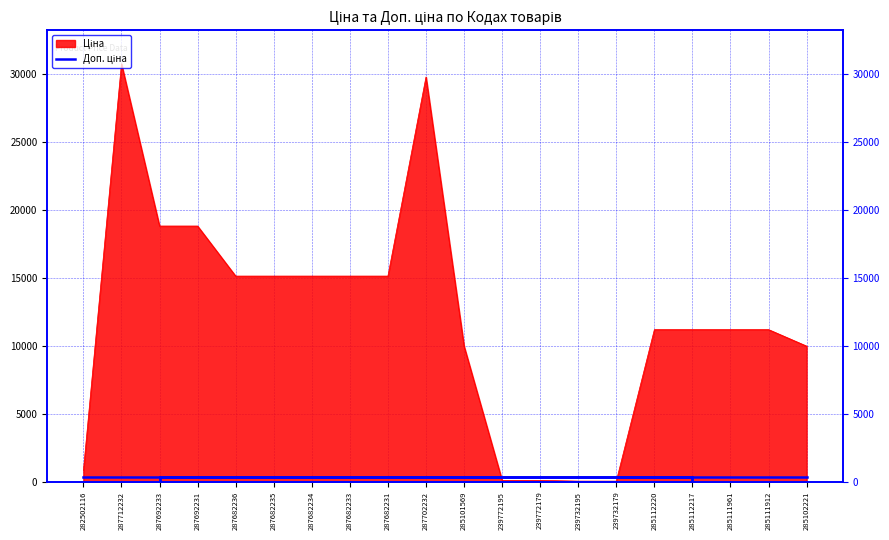

At which category does the chart reach its minimum across all series?

239732195